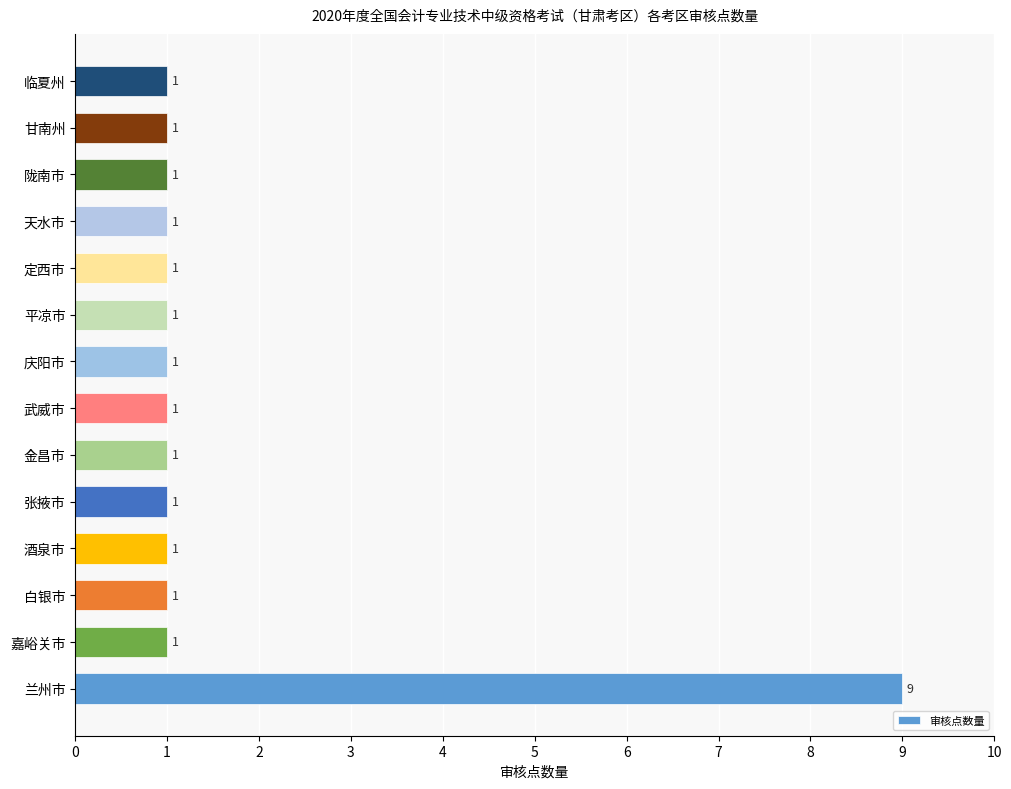

What is the ratio of the value at 临夏州 to the value at 张掖市?

1.0